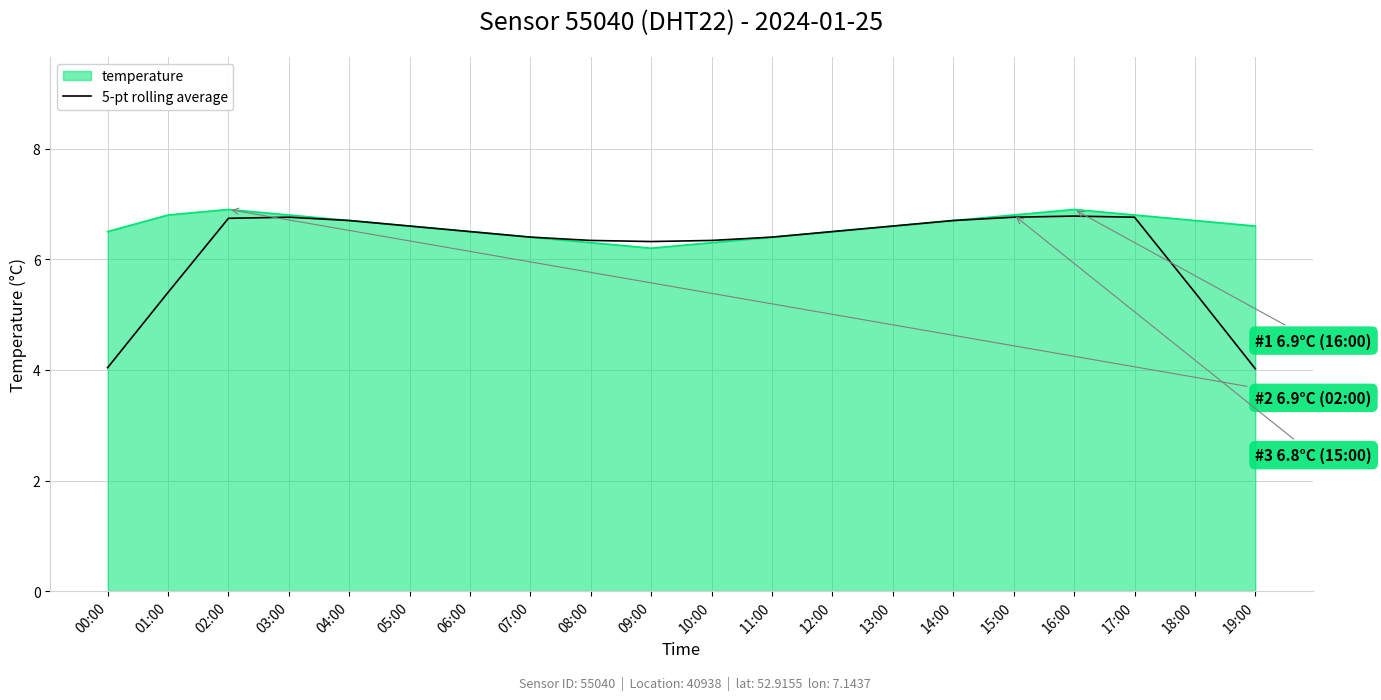

Rank the series by their average value, from highest to lowest.

temperature, 5-pt rolling average